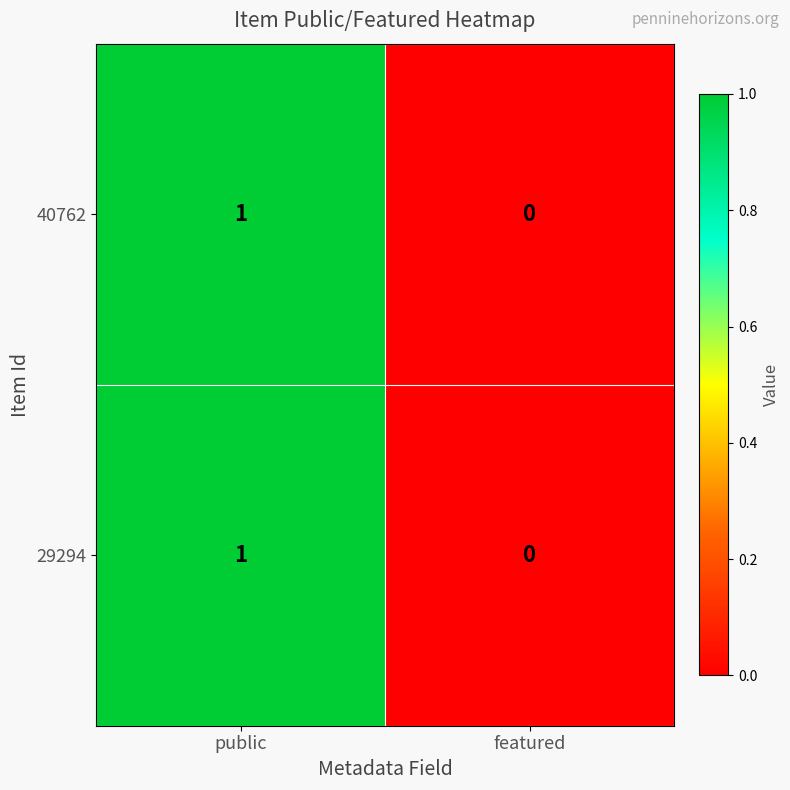

Reading left to right, list all the values displayed in this chart.

40762: public=1	featured=0
29294: public=1	featured=0